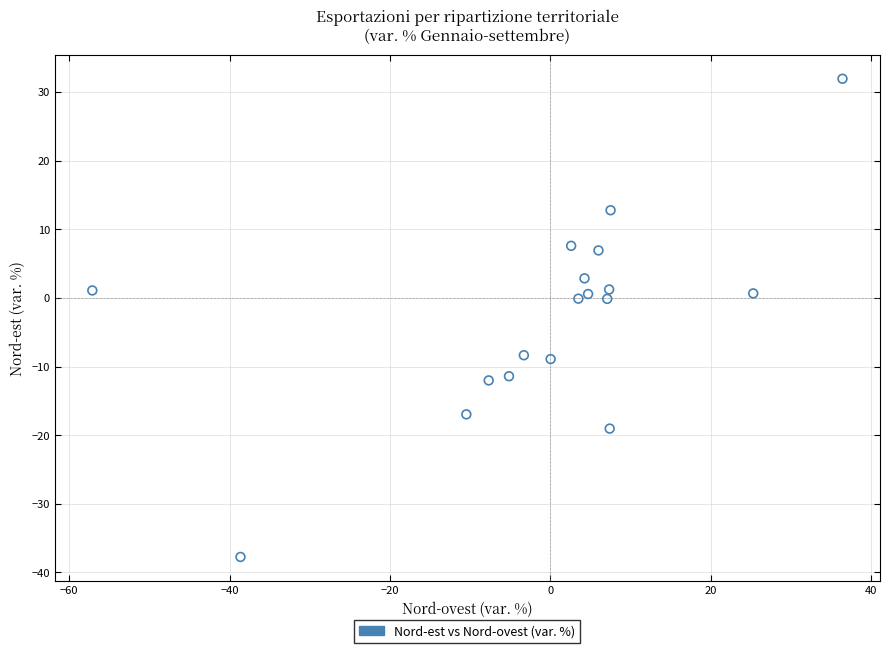

What is the range of X values (max minus min)?

93.6